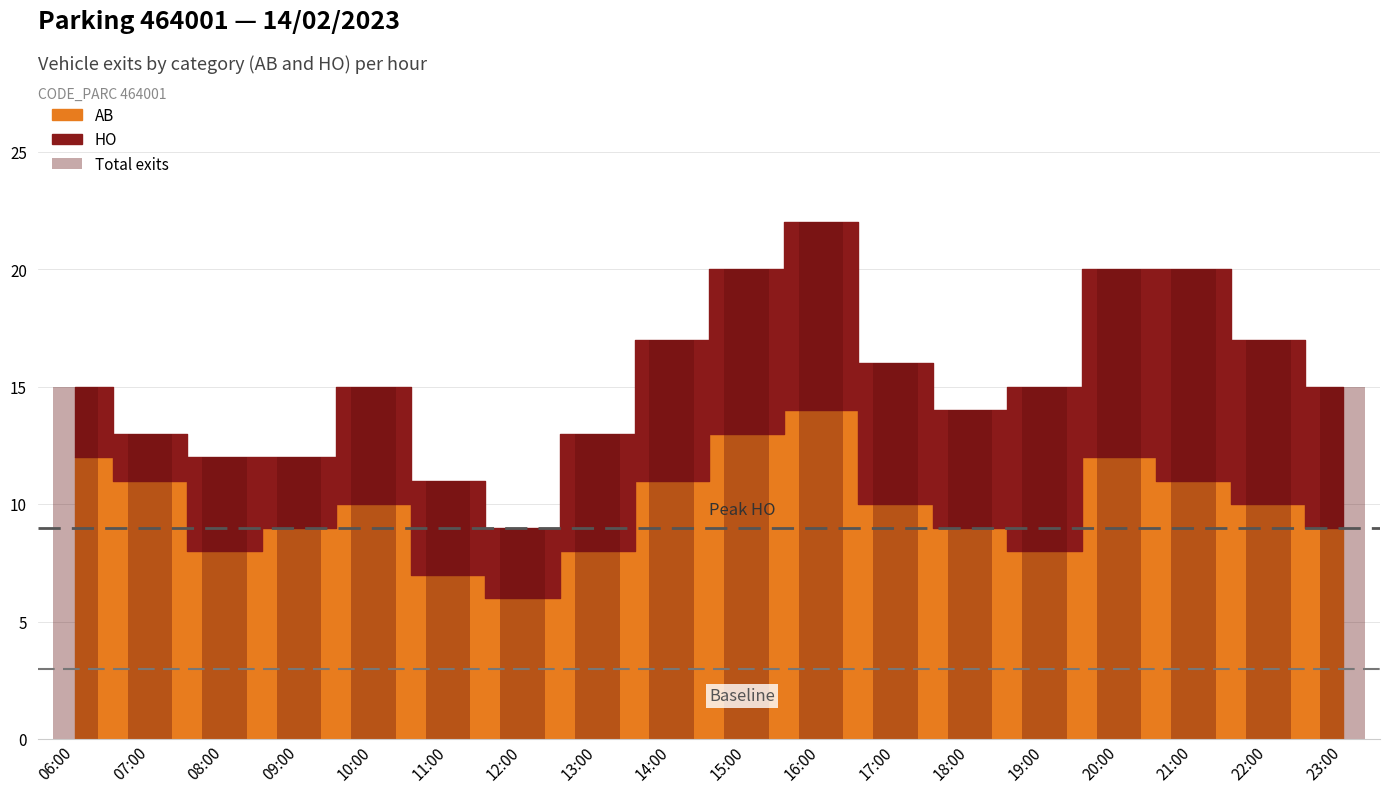

Is it true that the value at 16:00 is 10?

False